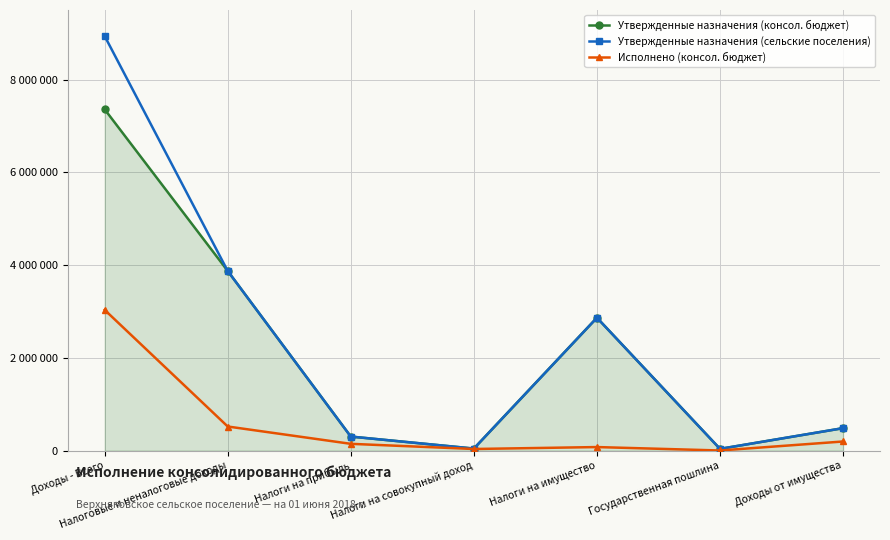

Which category has the lowest value in the Исполнено (консол. бюджет) series?

Государственная пошлина